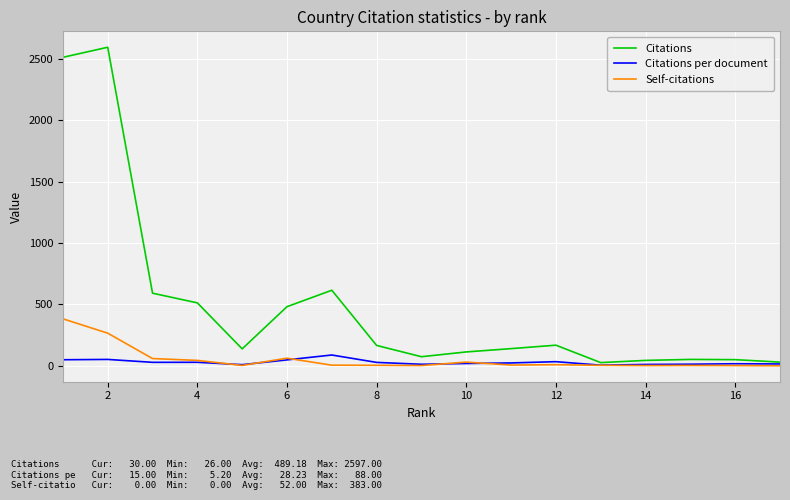

Which series has the widest spread of values?

Citations